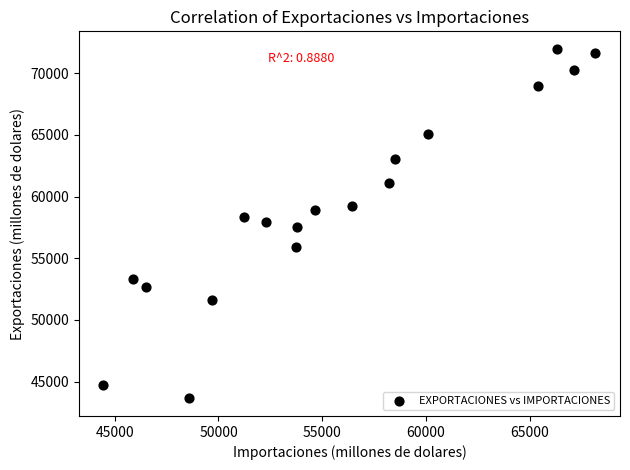

What is the range of Y values (max minus min)?

28331.6